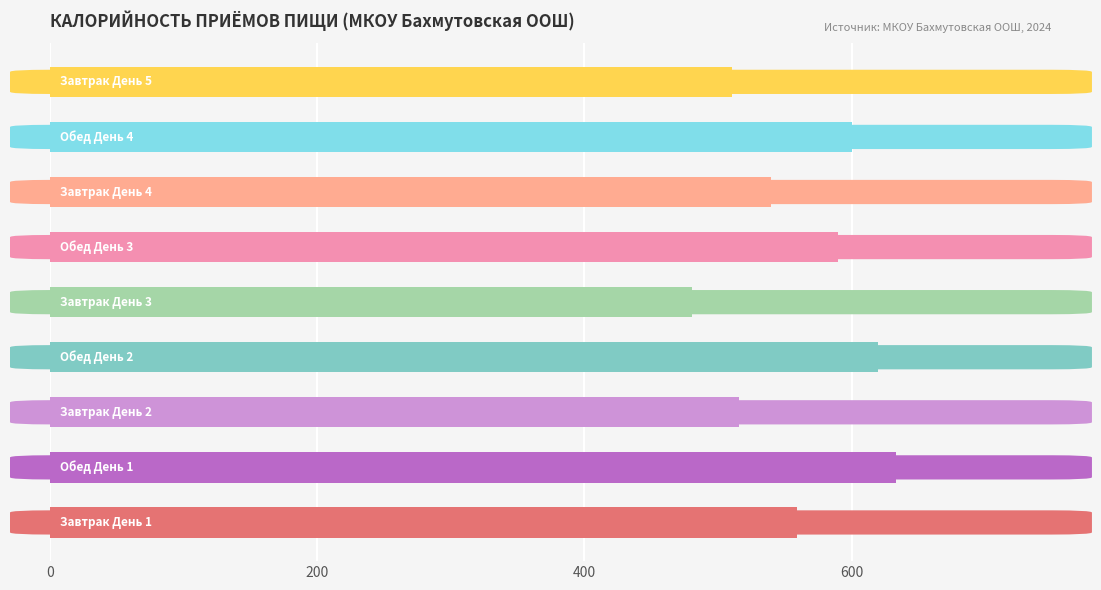

What is the smallest value displayed?

480.5